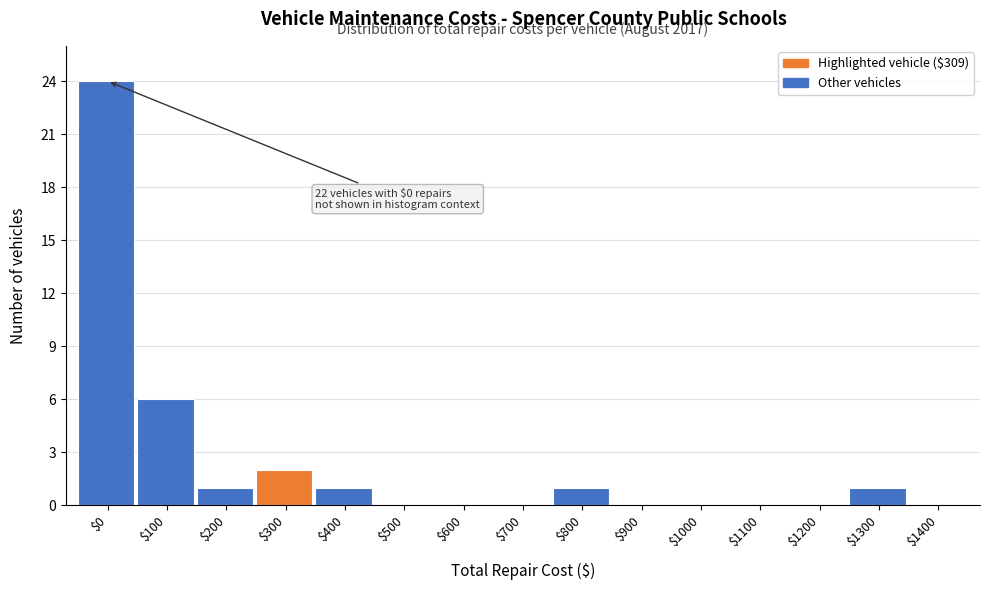

Where is the data nearest to the value 12?

$100